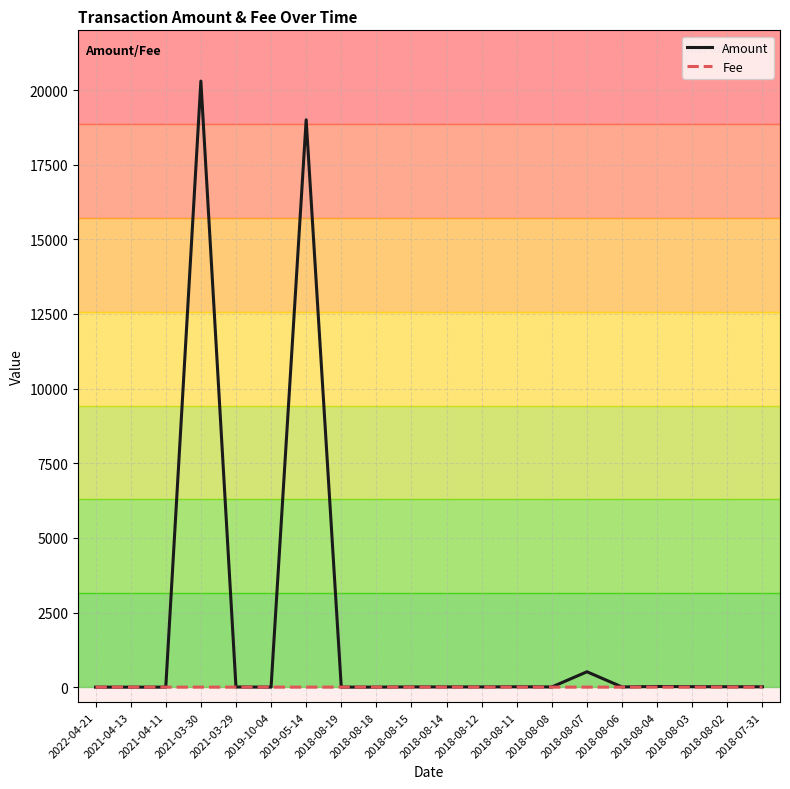

Which series has the largest range (max minus min)?

Amount